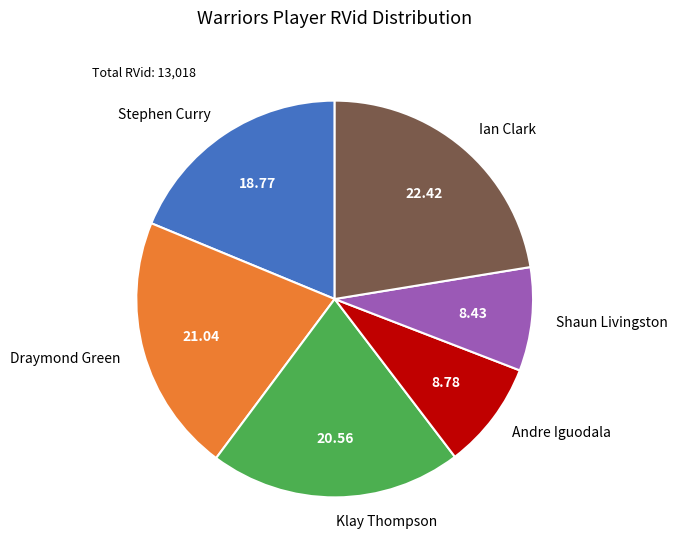

Is Shaun Livingston the majority of the pie?

No